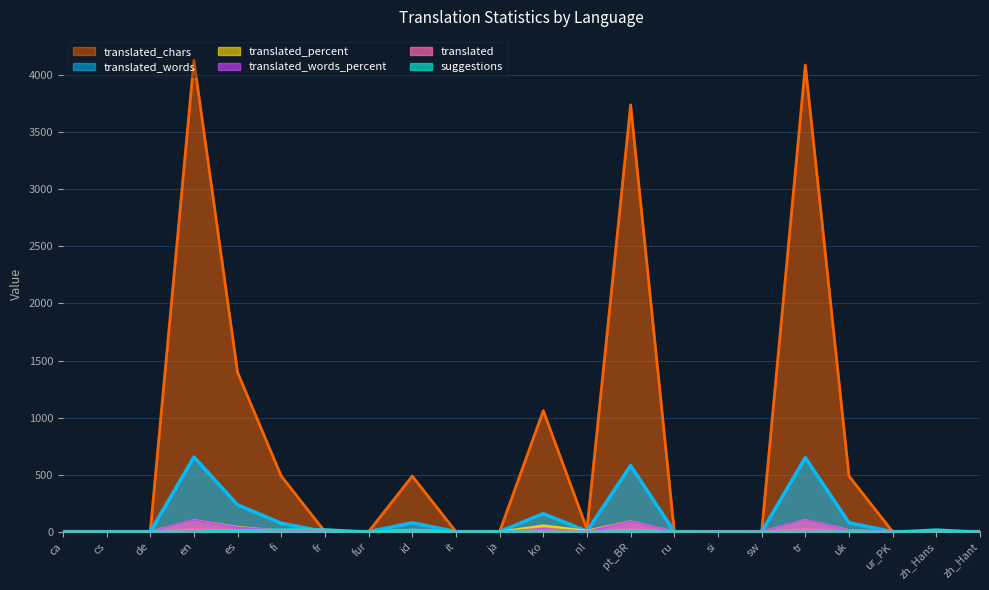

Reading right to left, extract all data points from this chart.

translated_words: zh_Hant=0.0	zh_Hans=0.0	ur_PK=0.0	uk=78.0	tr=649.0	sw=0.0	si=0.0	ru=0.0	pt_BR=579.0	nl=4.0	ko=158.0	ja=0.0	it=0.0	id=78.0	fur=0.0	fr=0.0	fi=74.0	es=235.0	en=654.0	de=0.0	cs=0.0	ca=0.0
suggestions: zh_Hant=0.0	zh_Hans=20.0	ur_PK=0.0	uk=2.0	tr=0.0	sw=0.0	si=0.0	ru=2.0	pt_BR=3.0	nl=0.0	ko=0.0	ja=4.0	it=1.0	id=19.0	fur=1.0	fr=22.0	fi=20.0	es=13.0	en=0.0	de=2.0	cs=2.0	ca=1.0
translated: zh_Hant=0.0	zh_Hans=0.0	ur_PK=0.0	uk=3.0	tr=22.0	sw=0.0	si=0.0	ru=0.0	pt_BR=20.0	nl=2.0	ko=12.0	ja=0.0	it=0.0	id=3.0	fur=0.0	fr=0.0	fi=2.0	es=9.0	en=24.0	de=0.0	cs=0.0	ca=0.0
translated_percent: zh_Hant=0.0	zh_Hans=0.0	ur_PK=0.0	uk=13.6	tr=100.0	sw=0.0	si=0.0	ru=0.0	pt_BR=90.9	nl=8.3	ko=54.5	ja=0.0	it=0.0	id=13.6	fur=0.0	fr=0.0	fi=9.0	es=40.9	en=100.0	de=0.0	cs=0.0	ca=0.0
translated_words_percent: zh_Hant=0.0	zh_Hans=0.0	ur_PK=0.0	uk=12.0	tr=100.0	sw=0.0	si=0.0	ru=0.0	pt_BR=89.2	nl=0.6	ko=24.3	ja=0.0	it=0.0	id=12.0	fur=0.0	fr=0.0	fi=11.4	es=36.2	en=100.0	de=0.0	cs=0.0	ca=0.0
translated_chars: zh_Hant=0.0	zh_Hans=0.0	ur_PK=0.0	uk=487.0	tr=4090.0	sw=0.0	si=0.0	ru=0.0	pt_BR=3741.0	nl=23.0	ko=1061.0	ja=0.0	it=0.0	id=487.0	fur=0.0	fr=0.0	fi=487.0	es=1395.0	en=4130.0	de=0.0	cs=0.0	ca=0.0